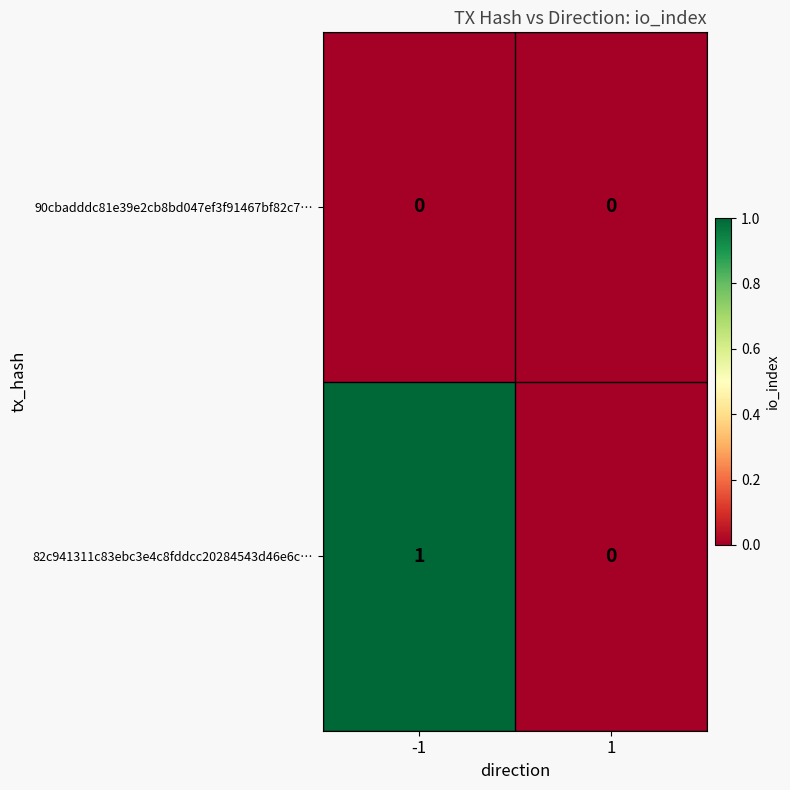

The value of 82c941311c83ebc3e4c8fddcc20284543d46e6c… at -1 is 1. True or false?

True